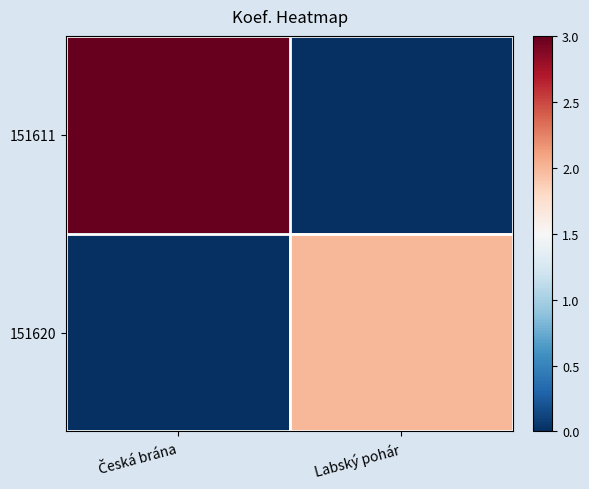

At how many categories does at least one series exceed 0?

2